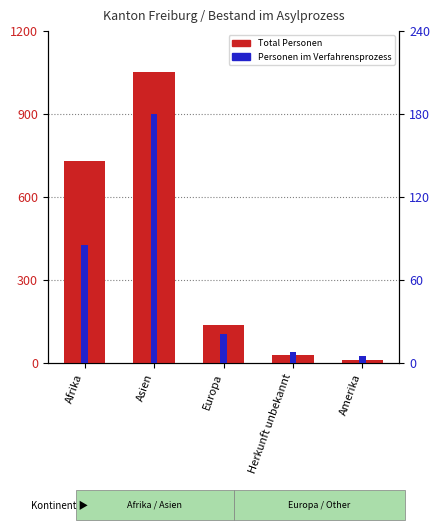

What is the difference between the Personen im Verfahrensprozess values at Afrika and Europa?

64